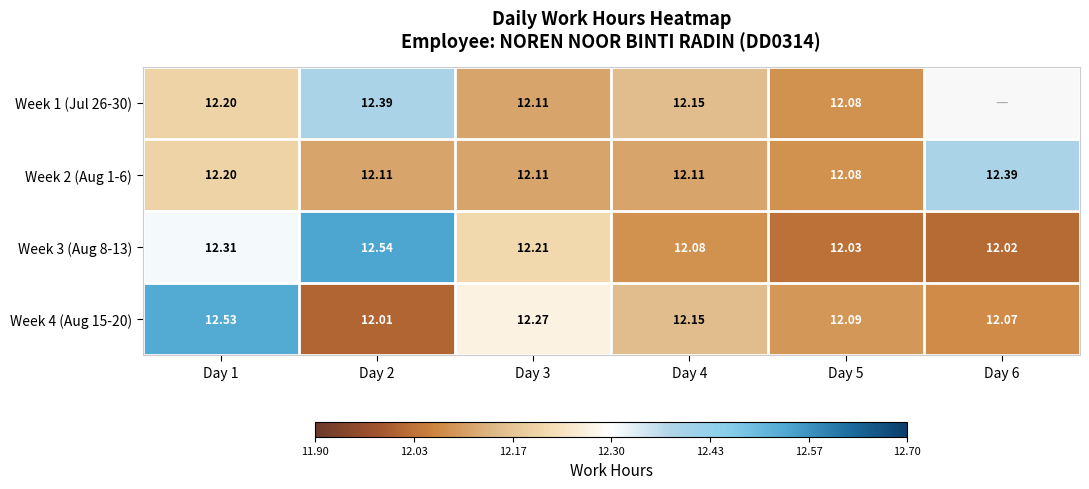

Is the value of Week 3 (Aug 8-13) at Day 5 greater than the value of Week 1 (Jul 26-30) at Day 1?

No